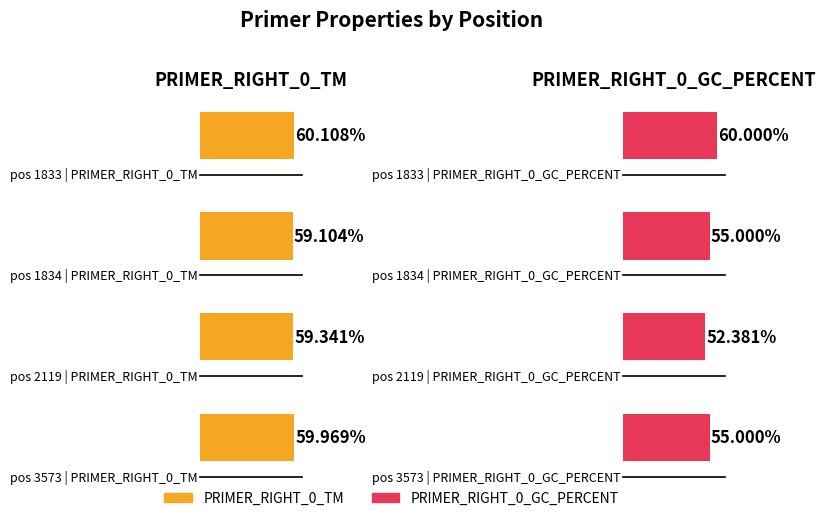

Reading right to left, extract all data points from this chart.

PRIMER_RIGHT_0_TM: 60.0	59.3	59.1	60.1
PRIMER_RIGHT_0_GC_PERCENT: 55.0	52.4	55.0	60.0